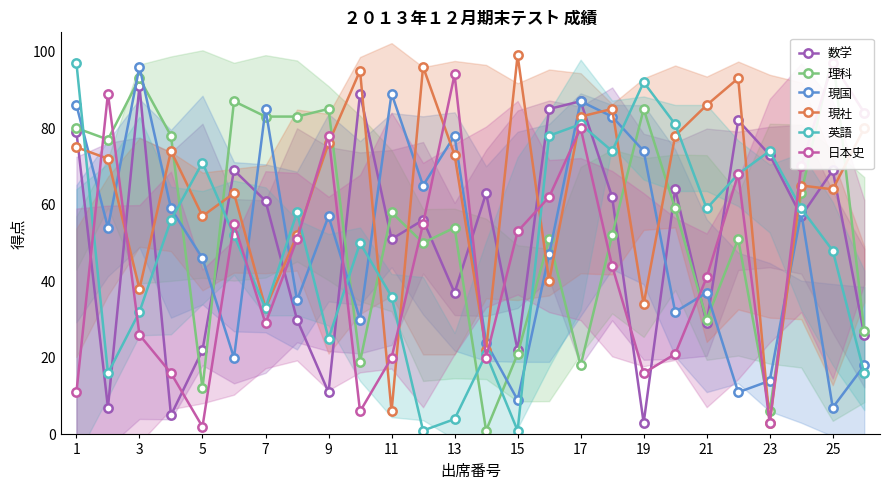

At which label does 現社 reach its peak?

15